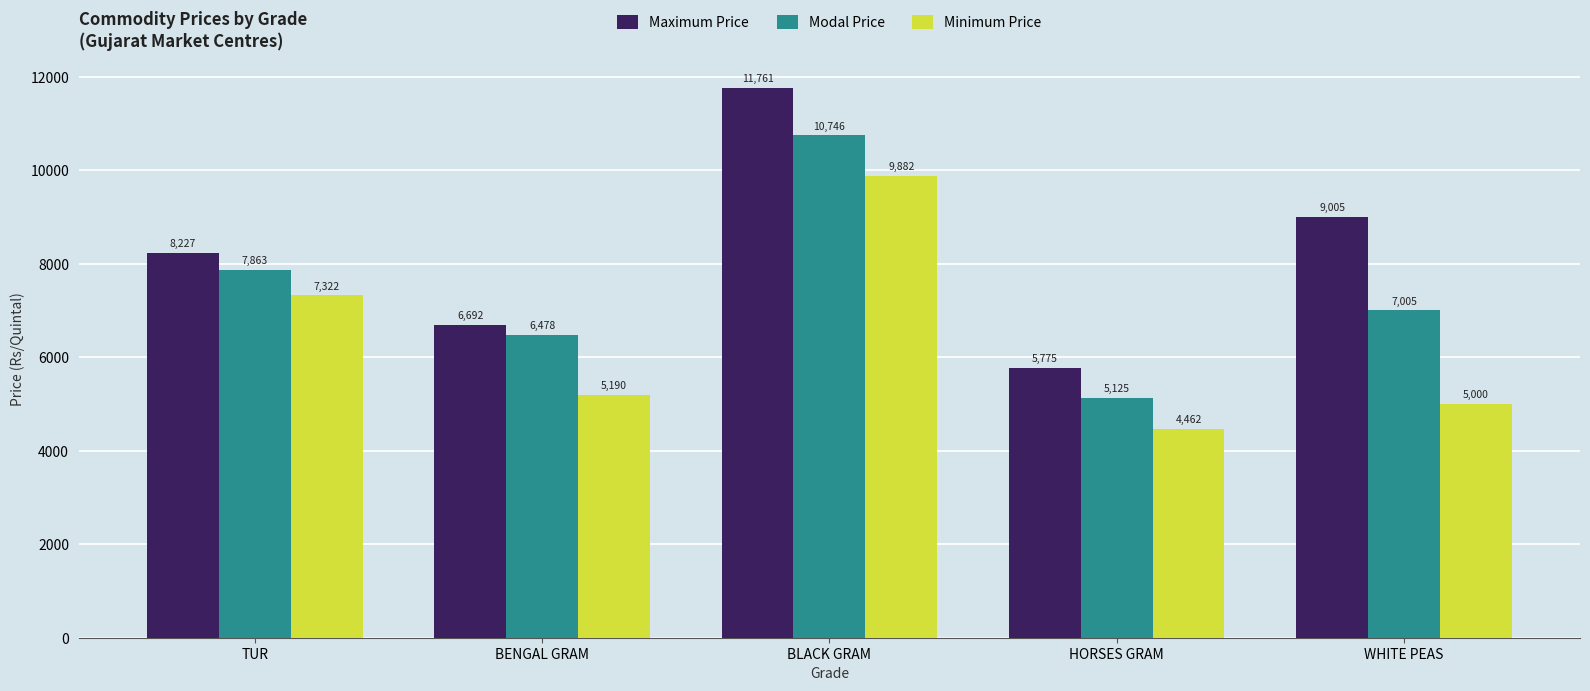

What is the approximate value of Minimum Price at BENGAL GRAM?

5190